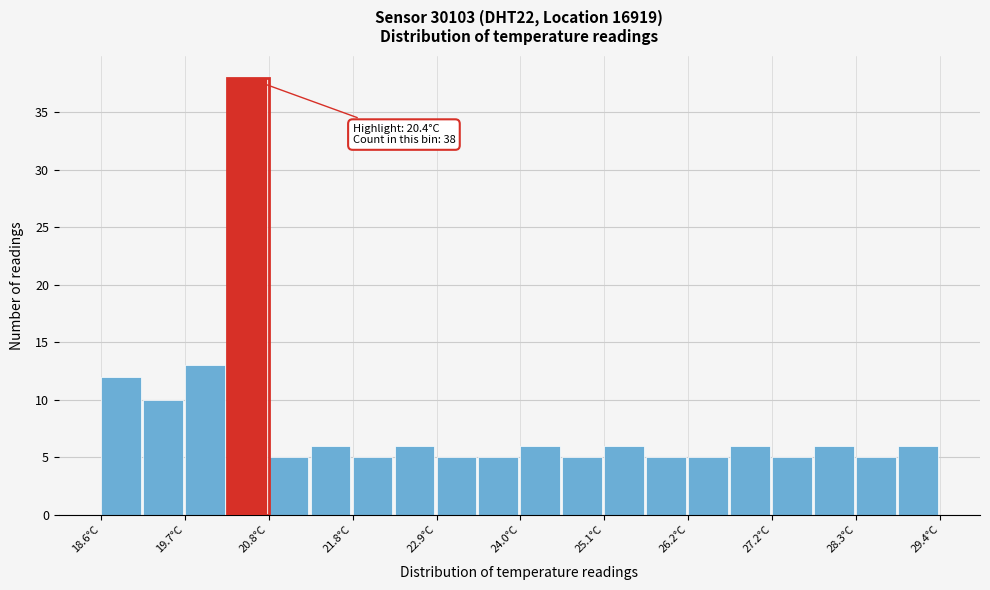

Read against the x-axis, roughly where is the centre of the tallest bar?

20.4